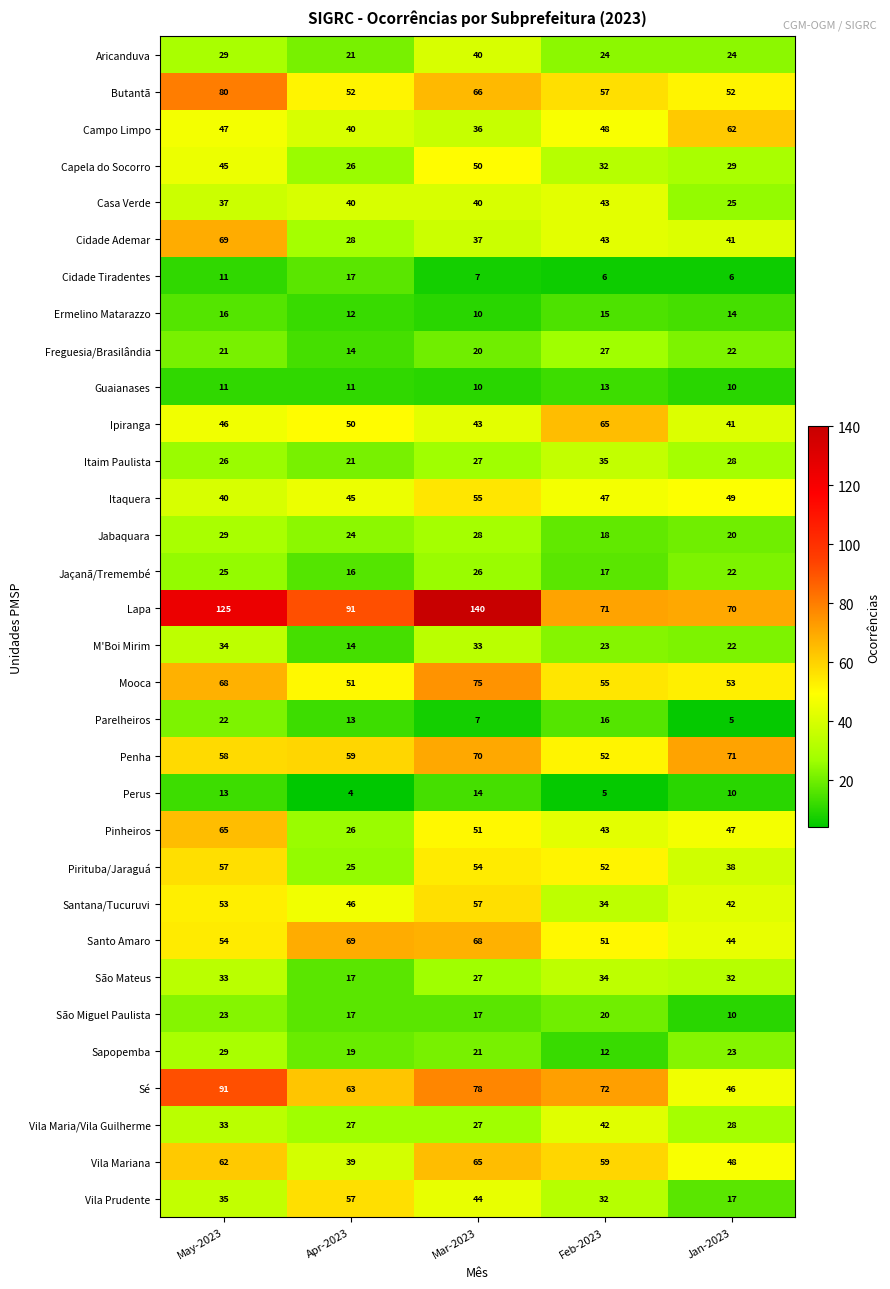

The value of Guaianases at Apr-2023 is 6. True or false?

False